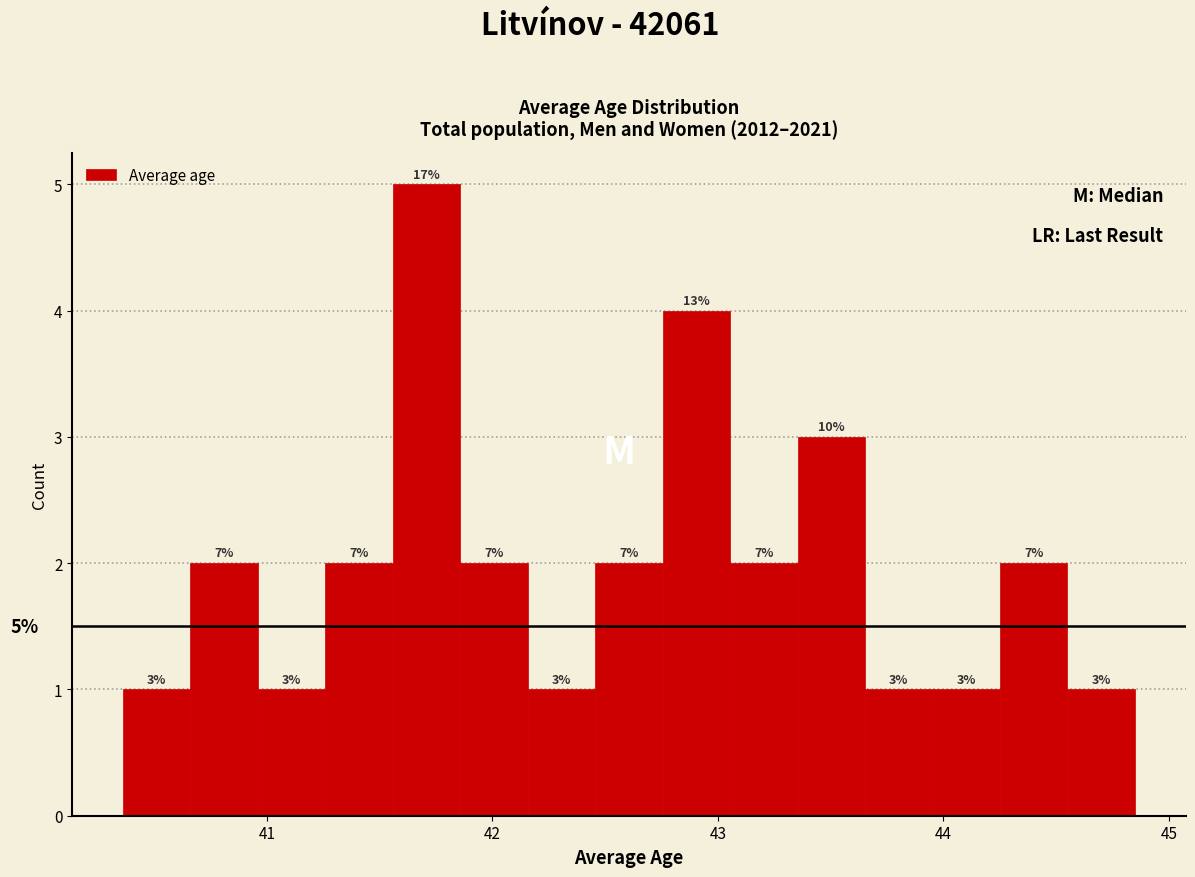

Read against the x-axis, roughly where is the centre of the tallest bar?

41.7